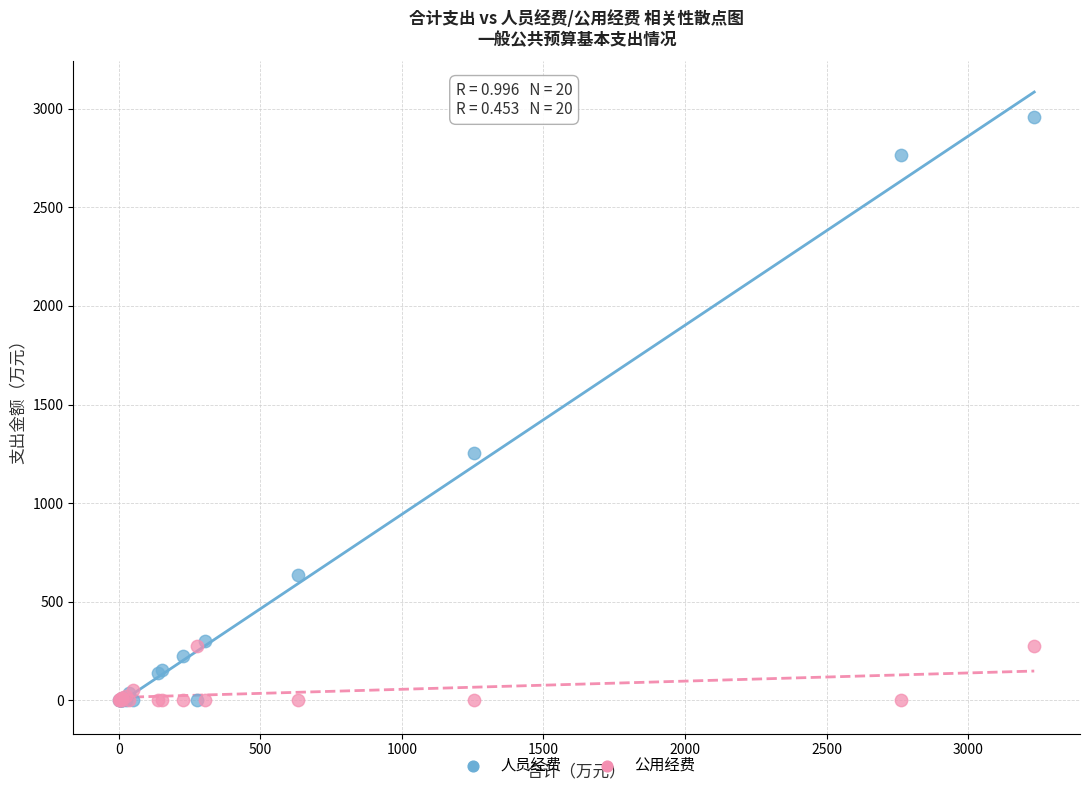

In the 人员经费 series, what Y value is closest to 1477?

1255.0